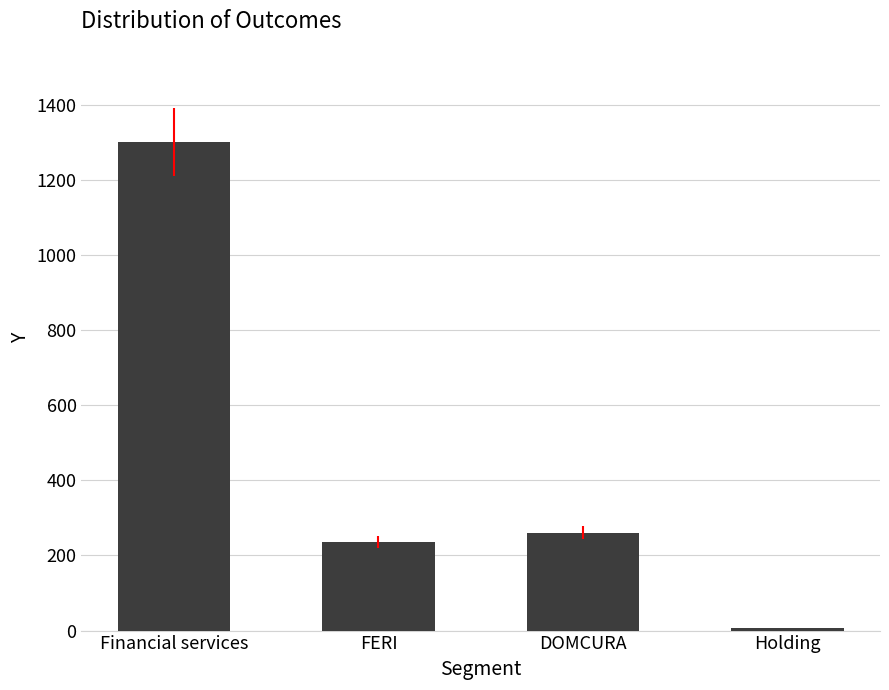

Reading right to left, extract all data points from this chart.

Holding=7	DOMCURA=261	FERI=235	Financial services=1300